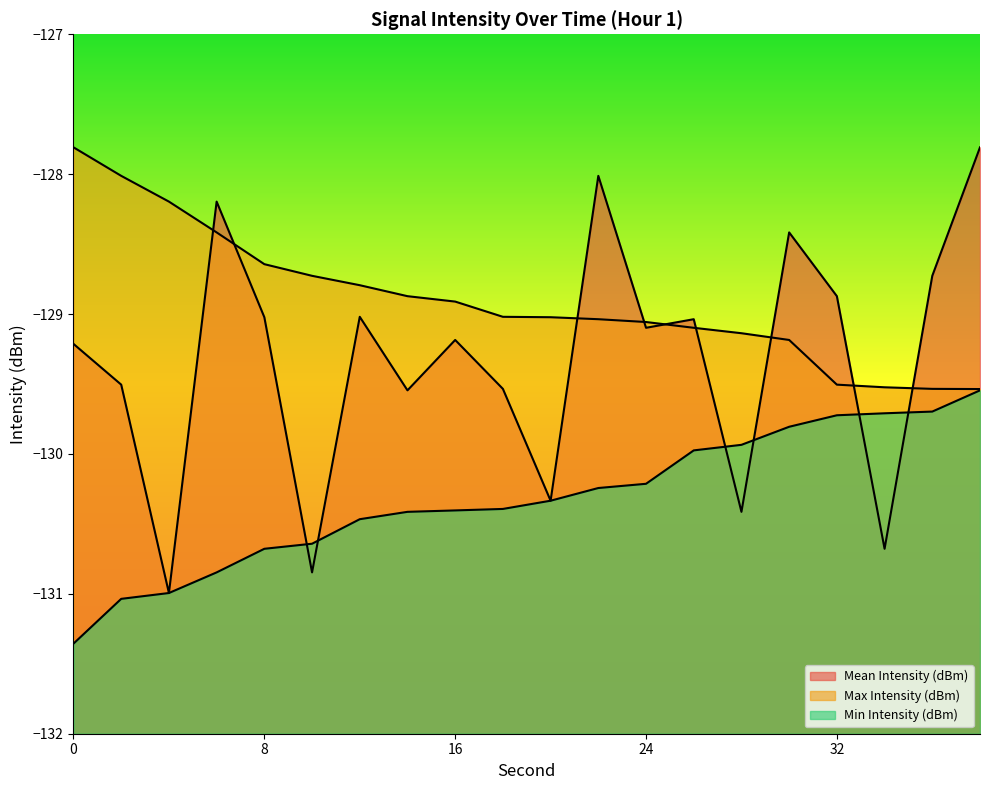

Rank the categories by Mean Intensity (dBm) value from lowest to highest.

4, 10, 34, 28, 20, 14, 18, 2, 0, 16, 24, 26, 8, 12, 32, 36, 30, 6, 22, 38